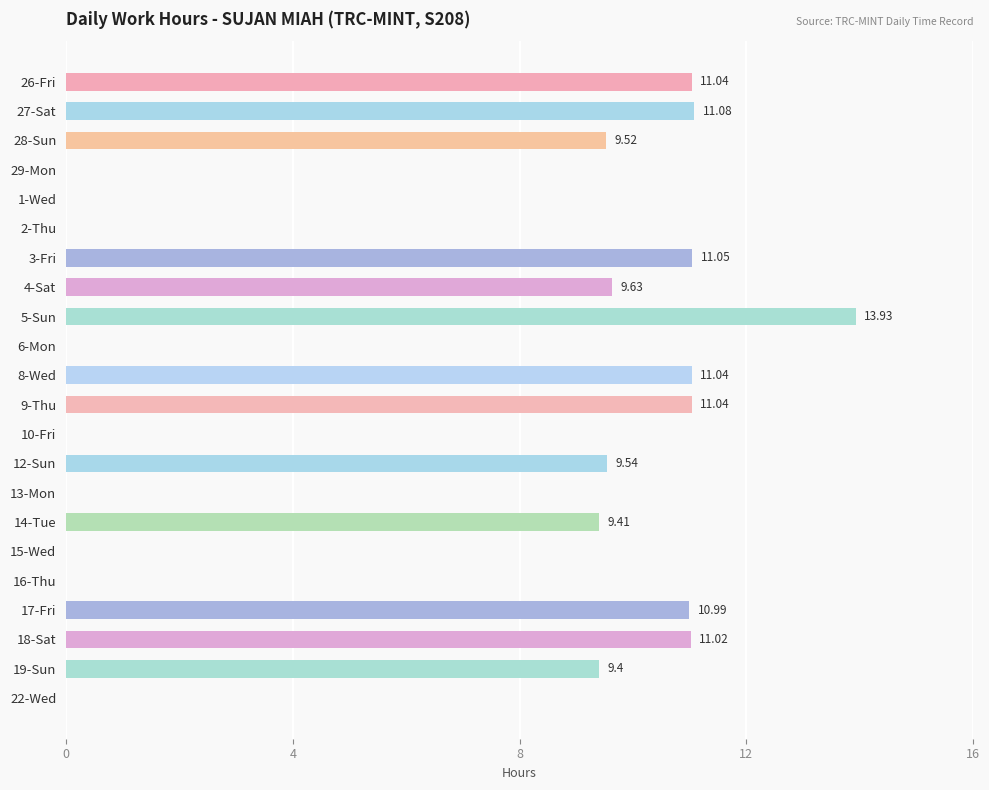

Are the bars horizontal?

Yes